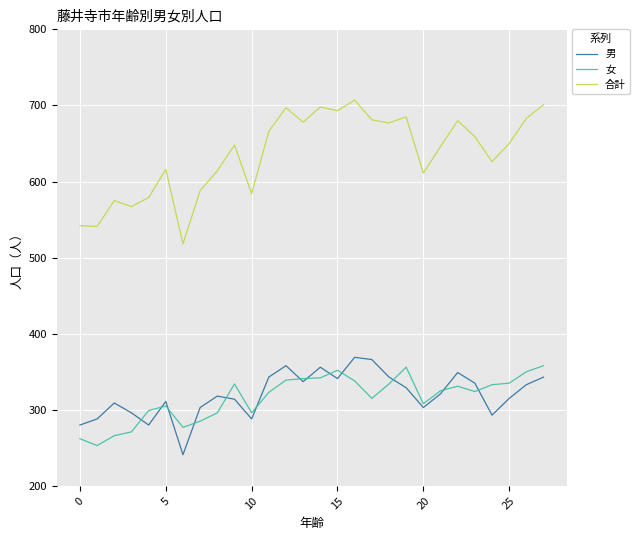

Which series has the largest total across all categories?

合計